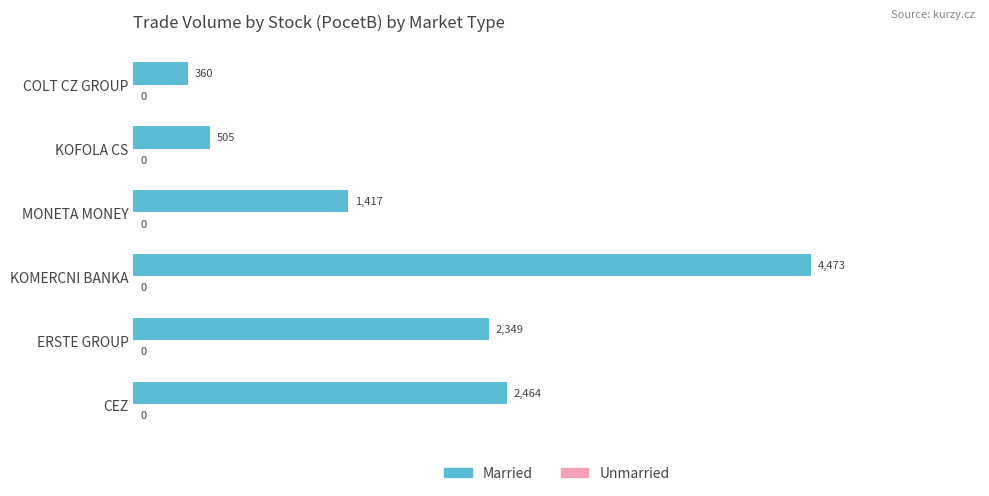

At which category does the chart reach its peak across all series?

KOMERCNI BANKA